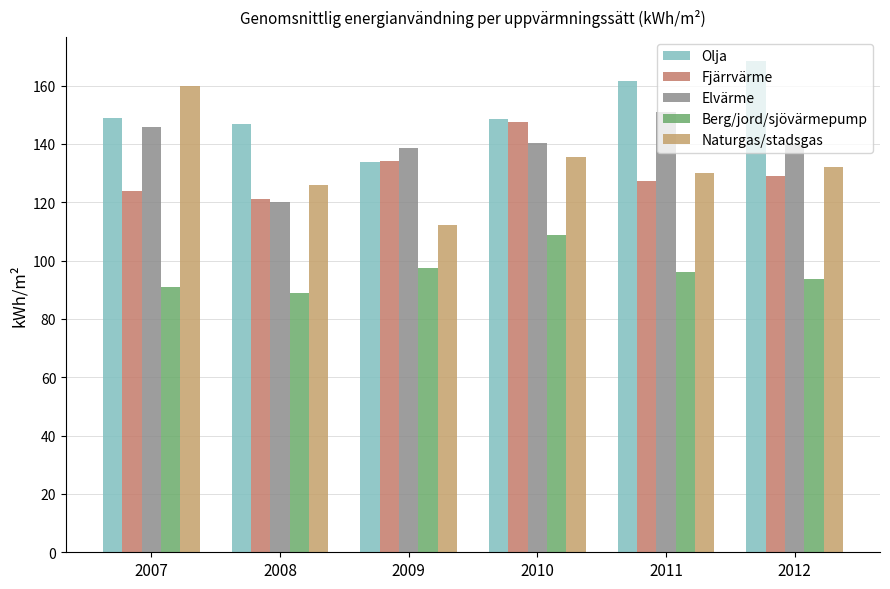

What is the maximum value for Olja?

168.3